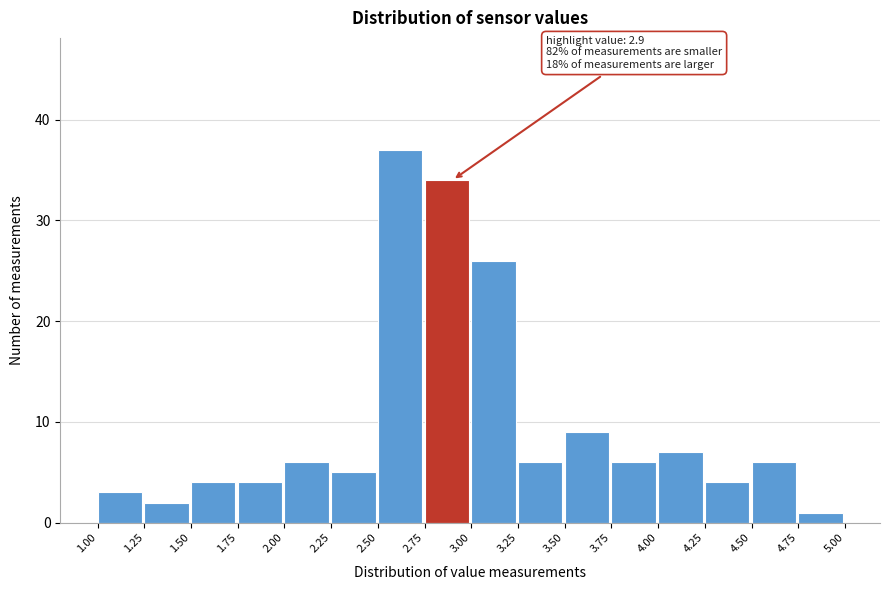

Over which range of the x-axis is the bar tallest?

2.50 to 2.75